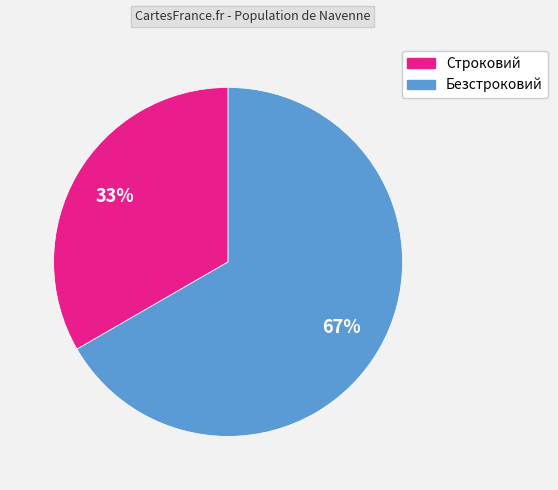

Which has a higher value, Безстроковий or Строковий?

Безстроковий